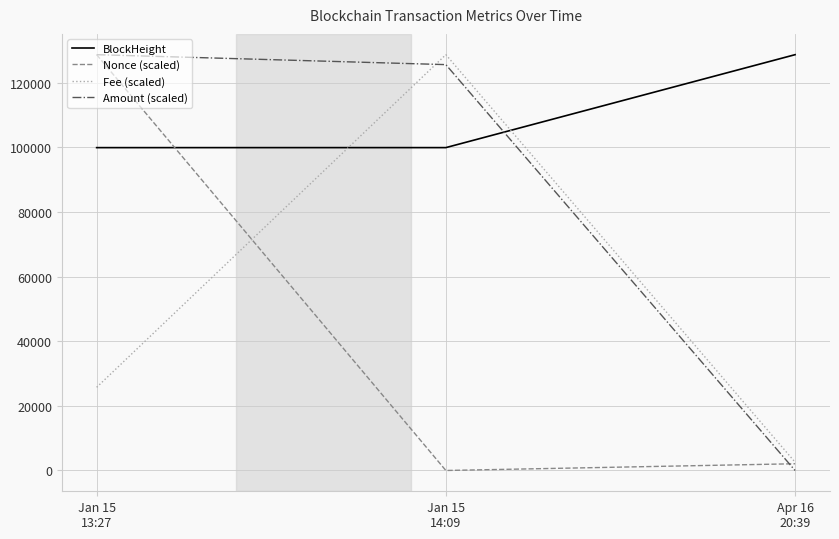

What is the highest value of the Amount (scaled) series?

128683.0